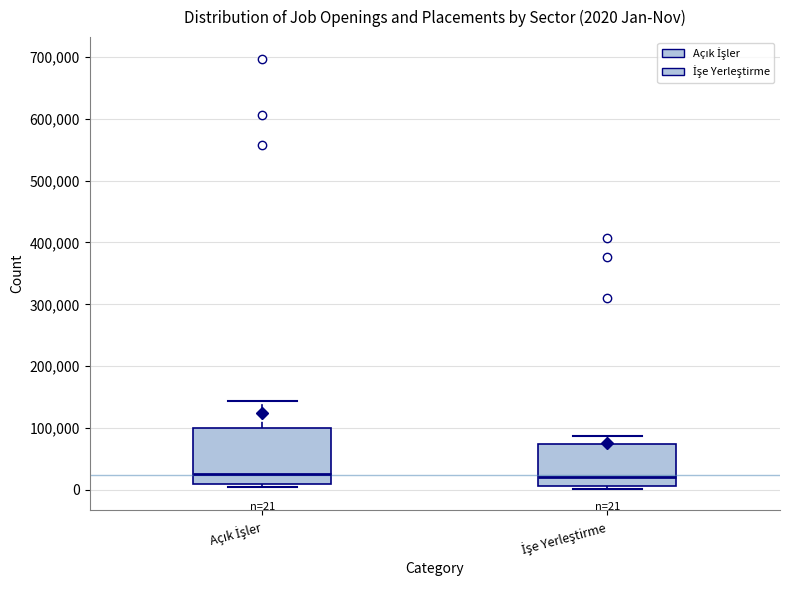

Which box is the tallest, from its lower edge to its upper edge?

Açık İşler